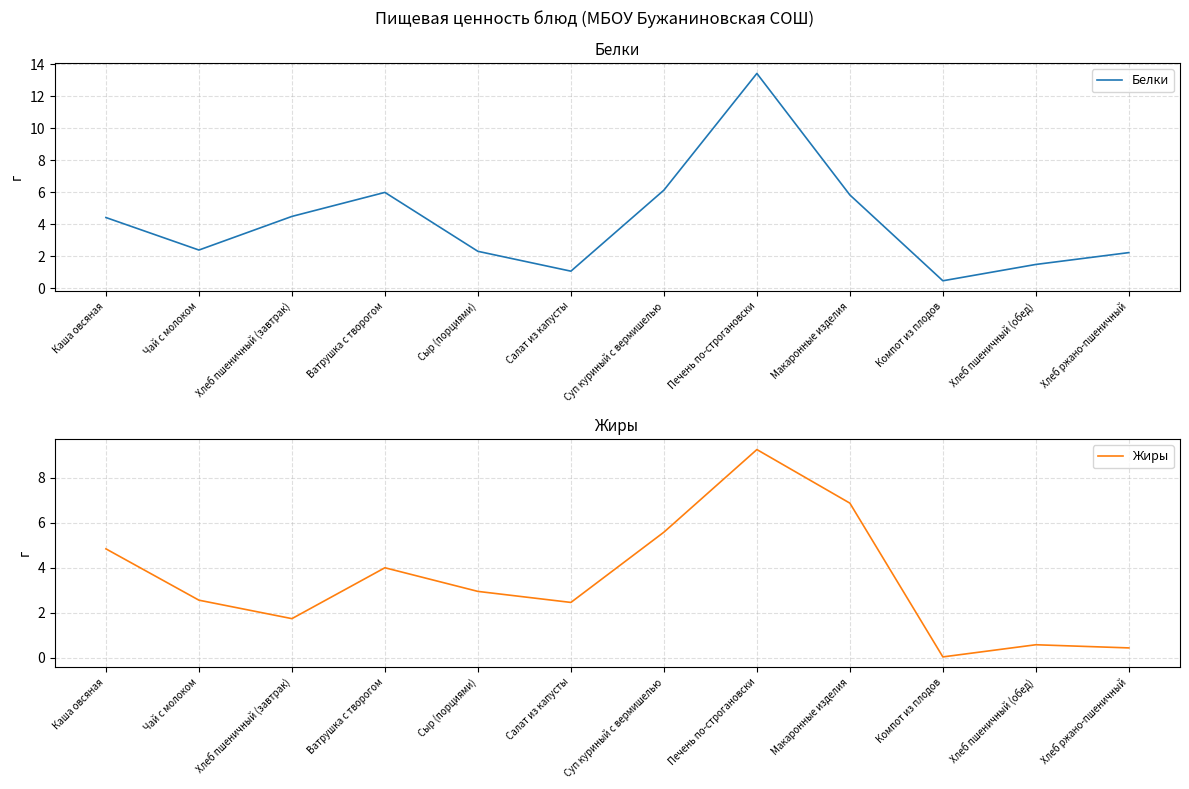

What is the maximum value for Жиры?

9.2